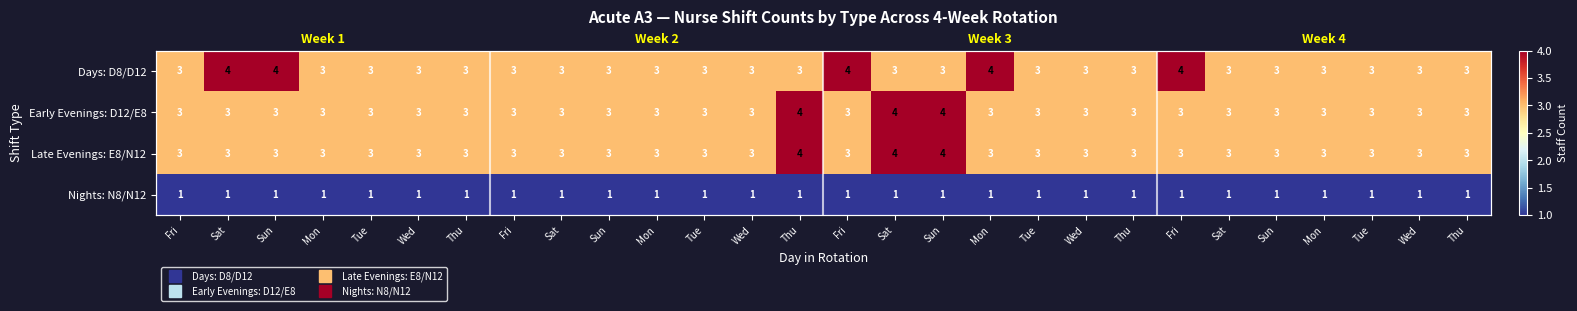

How many distinct data groups are displayed?

4